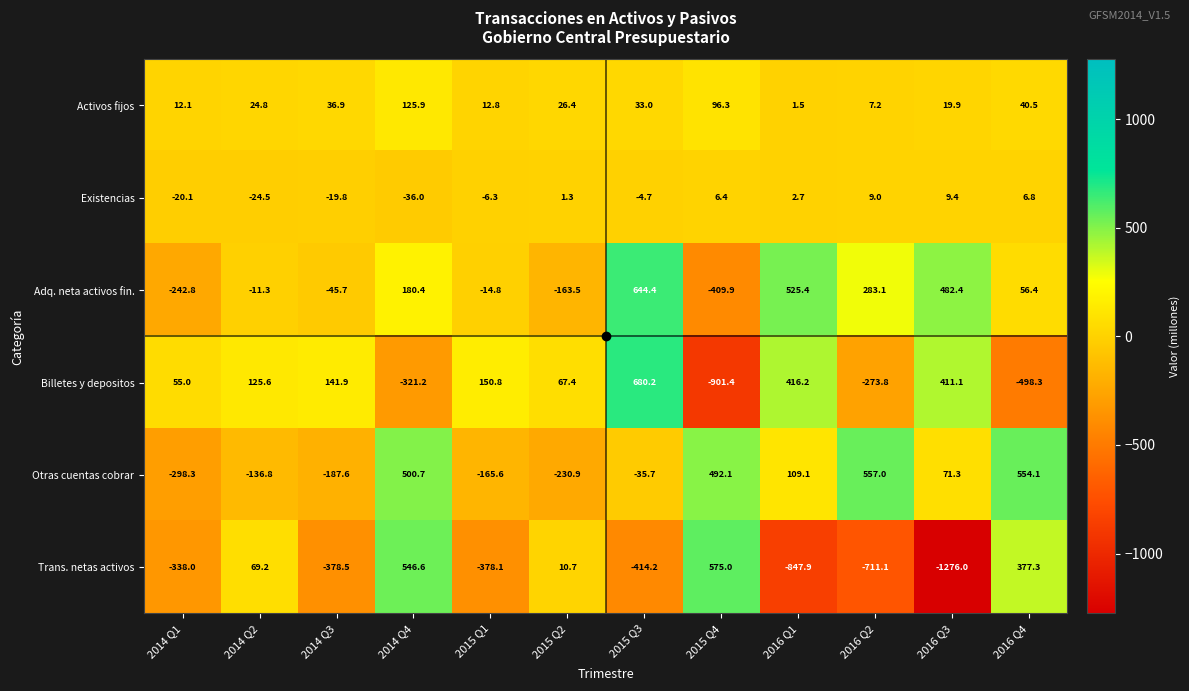

Read the Otras cuentas cobrar value at 2015 Q2.

-230.9